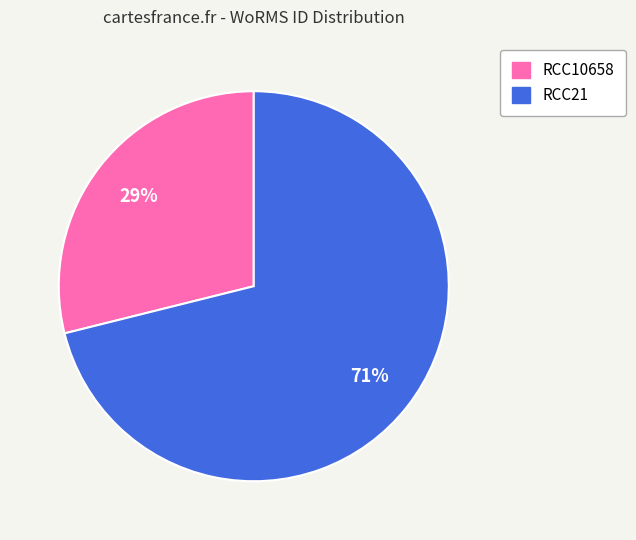

Do RCC21 and RCC10658 together represent more than half of the pie?

Yes